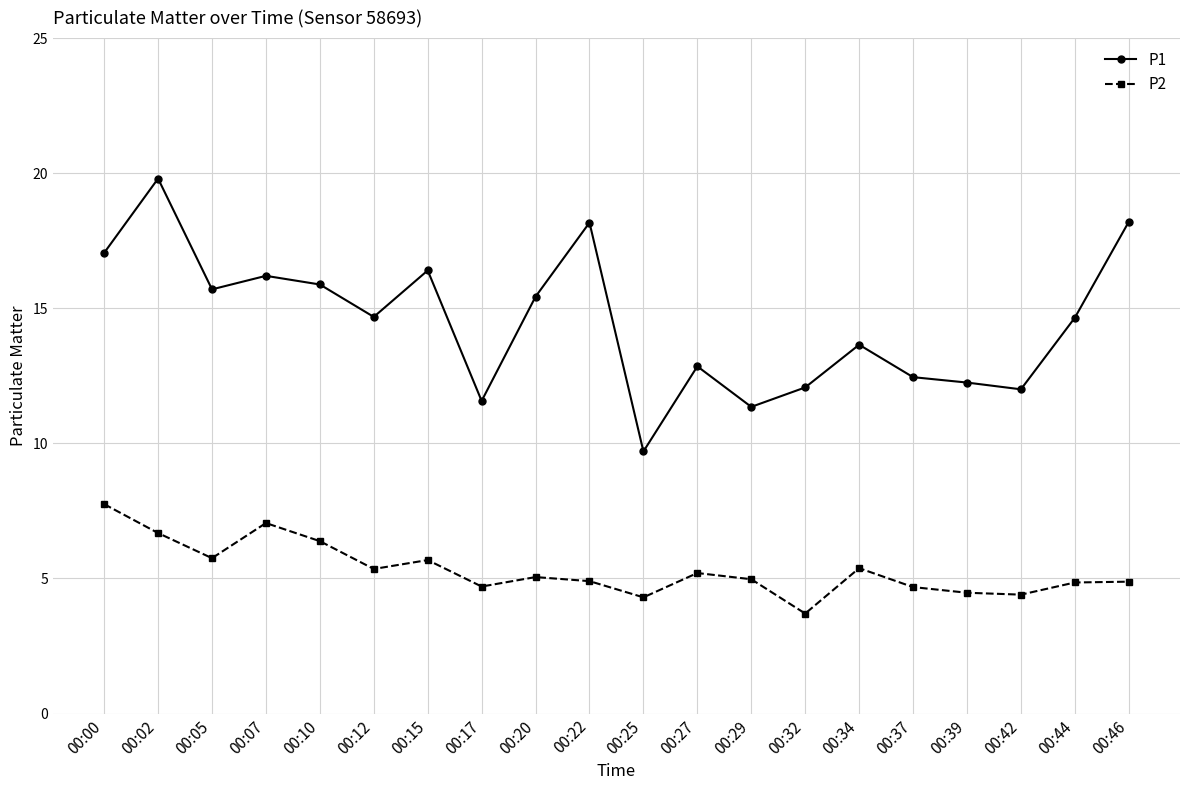

How many interior local valleys does the P1 series have?

6